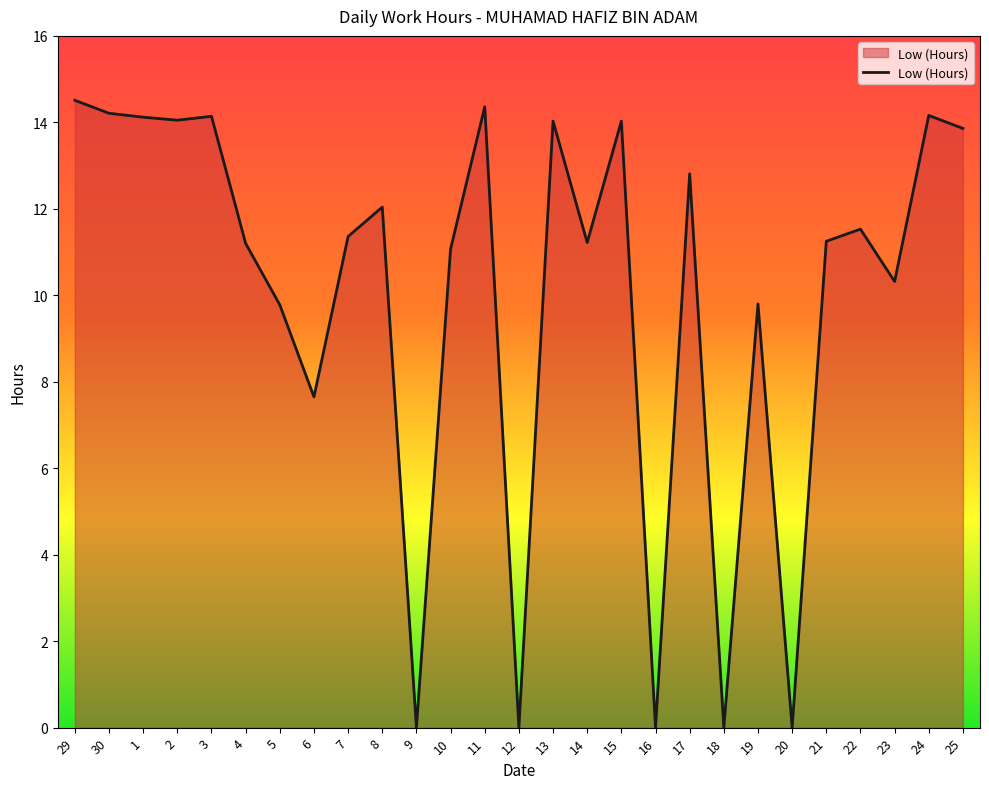

What is the sum of the values at 14 and 29?

25.7